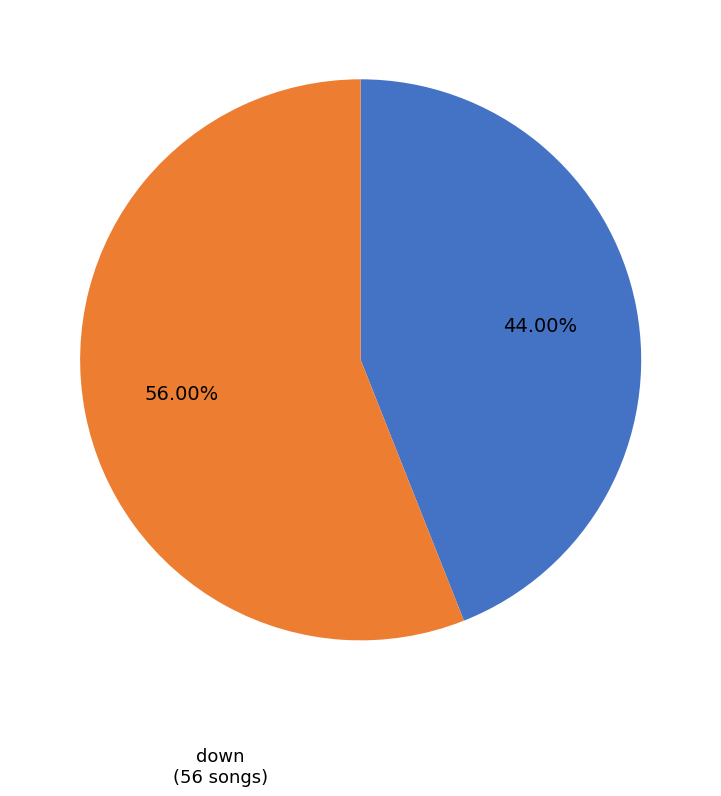

Is there a majority slice in this chart?

Yes